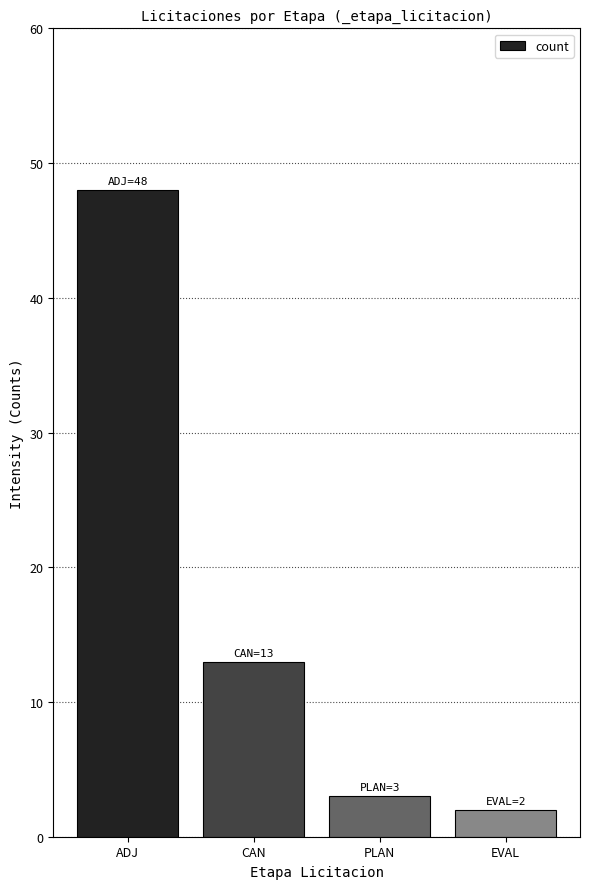

What is the maximum value shown in the chart?

48